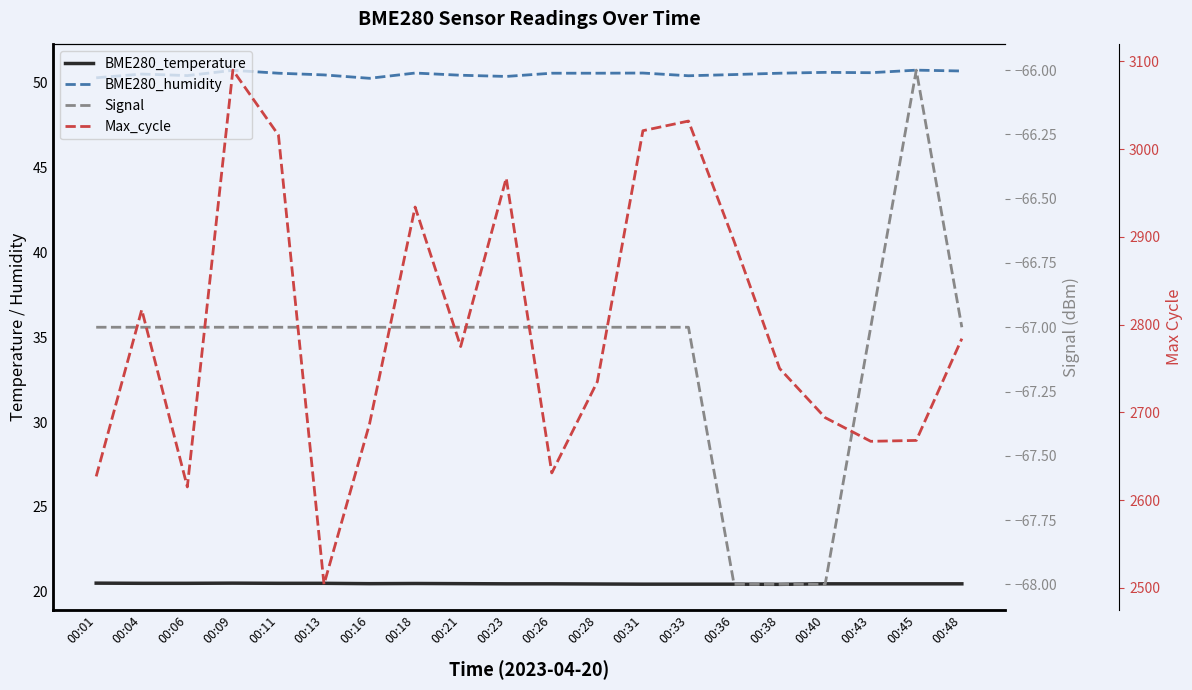

True or false: Signal has a value of -19.2 at 00:40.

False